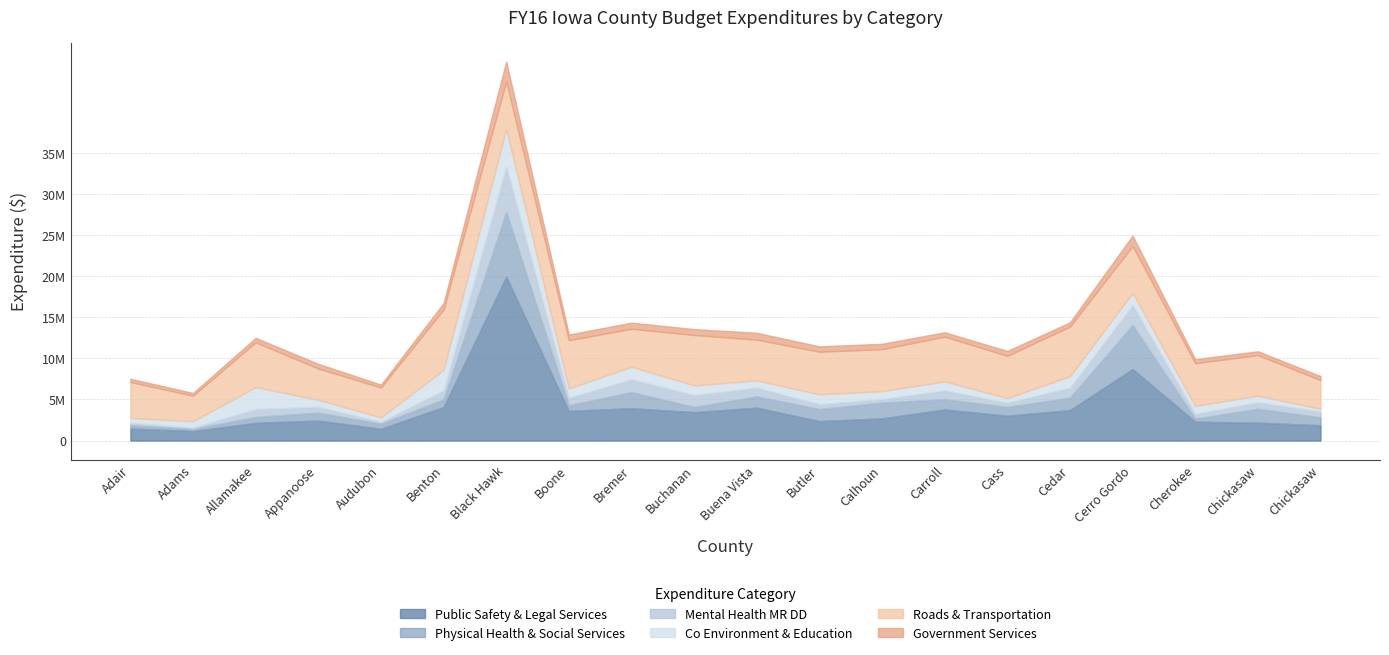

What is the label of the 18th point from the left?

Cherokee